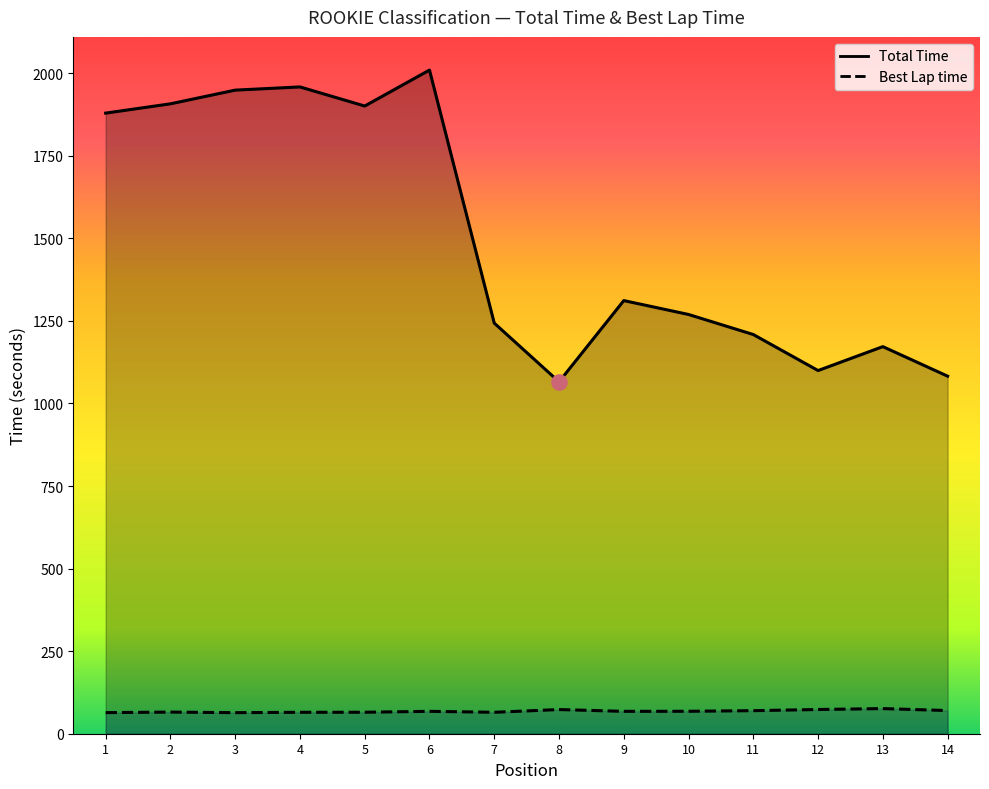

What are all the series names shown in the legend?

Total Time, Best Lap time